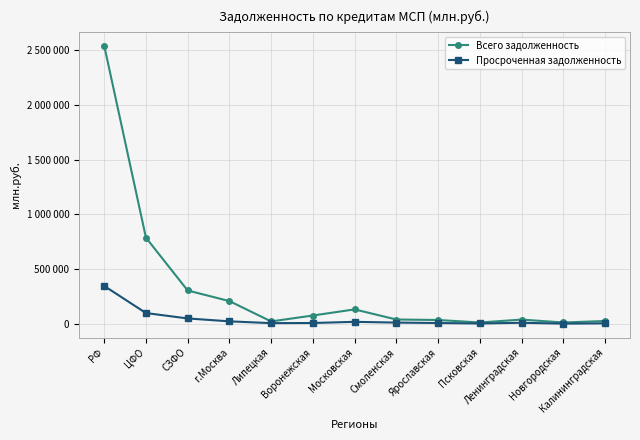

What is the value of the Просроченная задолженность point at the 2nd from the left?

97417